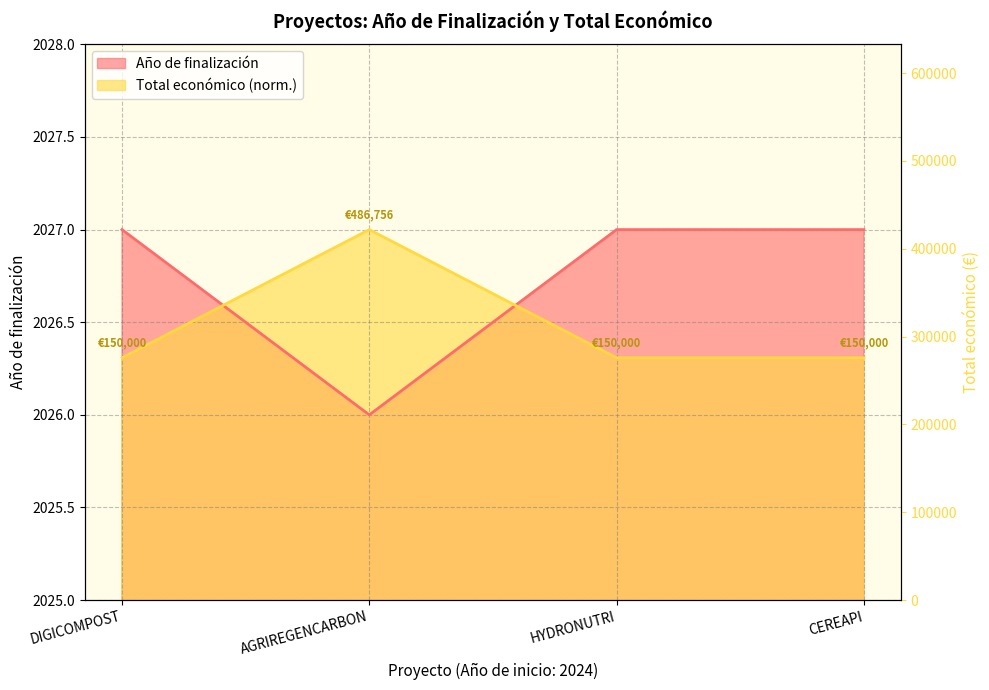

Reading right to left, extract all data points from this chart.

Año de finalización: CEREAPI=2027.0	HYDRONUTRI=2027.0	AGRIREGENCARBON=2026.0	DIGICOMPOST=2027.0
Total económico: CEREAPI=2026.3	HYDRONUTRI=2026.3	AGRIREGENCARBON=2027.0	DIGICOMPOST=2026.3